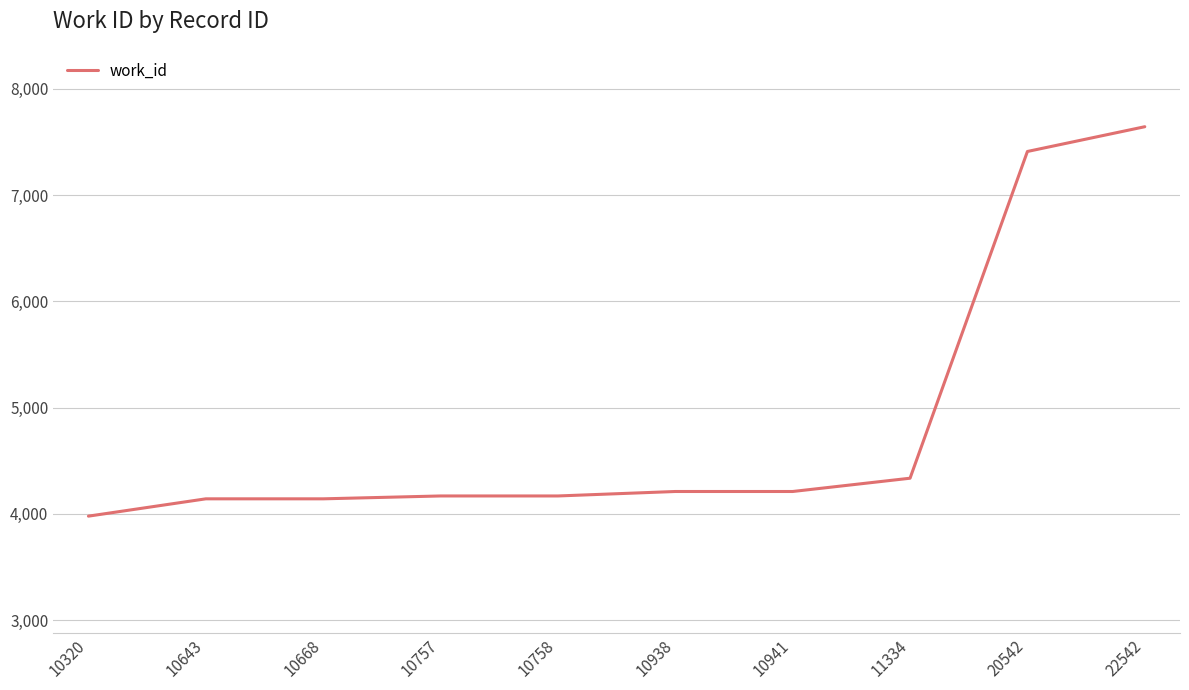

What is the smallest value displayed?

3978